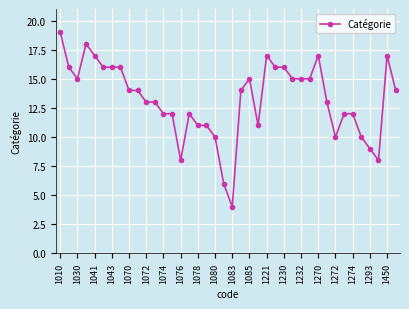

What is the difference between the second highest and second lowest values?

12